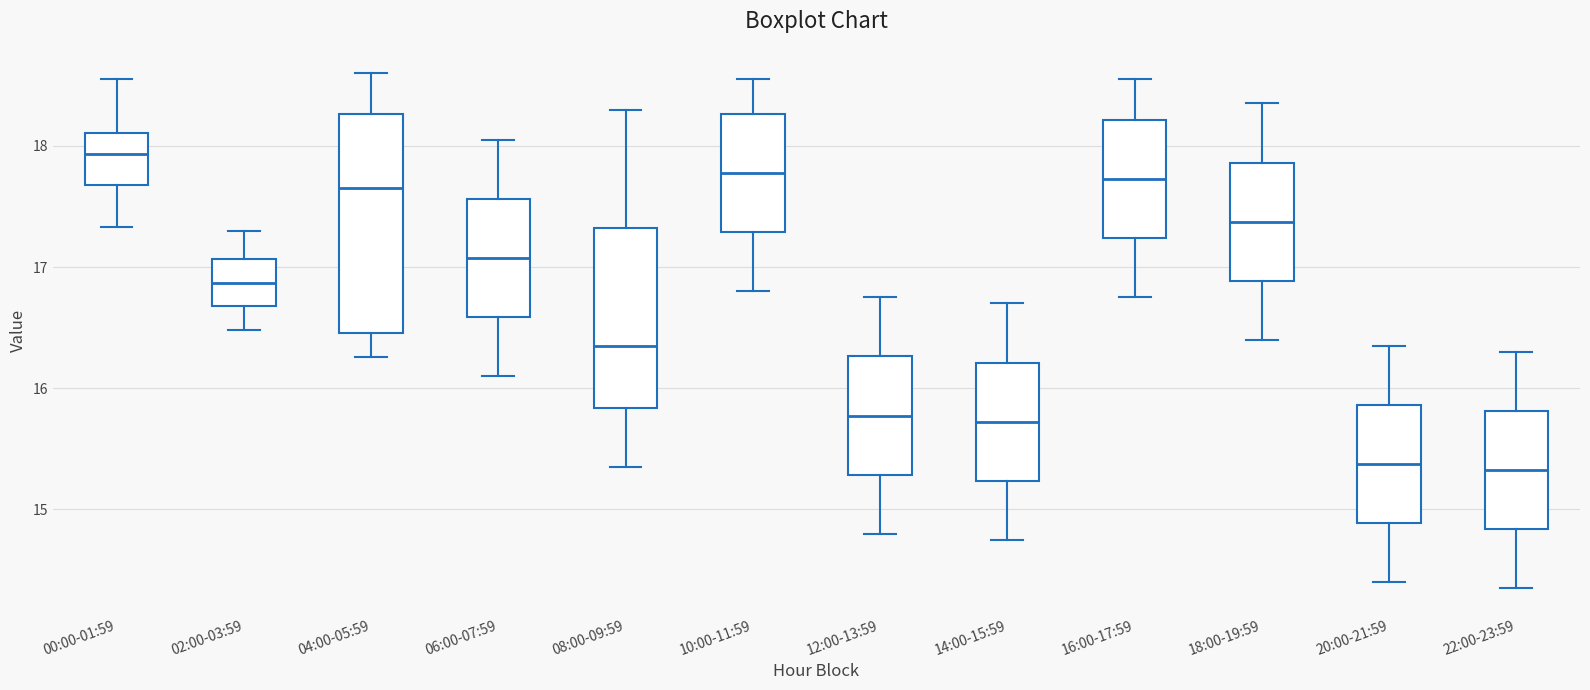

Which box's median line is the highest?

00:00-01:59